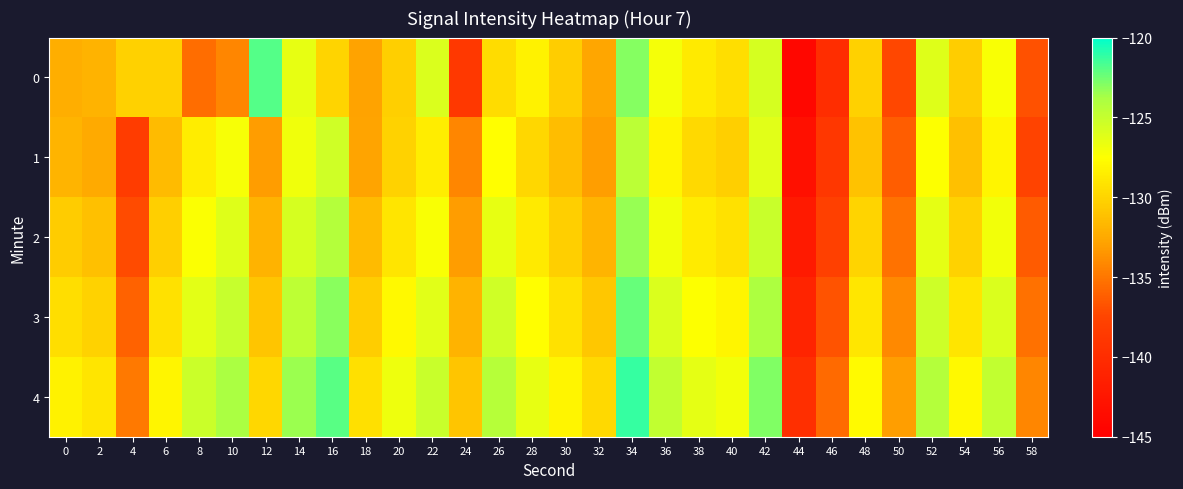

Reading right to left, transcribe all the data shown in this chart.

0: 58=-136.8	56=-127.2	54=-130.4	52=-126.1	50=-137.3	48=-130.2	46=-140.0	44=-144.2	42=-125.7	40=-129.4	38=-128.7	36=-127.0	34=-123.0	32=-132.6	30=-130.4	28=-128.3	26=-129.5	24=-138.7	22=-125.9	20=-130.3	18=-132.9	16=-130.0	14=-126.5	12=-121.9	10=-134.2	8=-135.5	6=-130.2	4=-130.2	2=-132.0	0=-132.3
1: 58=-137.5	56=-128.1	54=-131.2	52=-127.5	50=-136.3	48=-131.1	46=-138.9	44=-143.1	42=-126.2	40=-130.3	38=-129.7	36=-128.1	34=-124.5	32=-133.0	30=-131.4	28=-129.8	26=-127.6	24=-134.2	22=-128.5	20=-130.1	18=-132.7	16=-125.4	14=-126.9	12=-133.2	10=-127.2	8=-128.6	6=-131.5	4=-138.3	2=-132.5	0=-131.9
2: 58=-136.4	56=-127.0	54=-130.1	52=-126.4	50=-135.2	48=-130.0	46=-137.8	44=-142.0	42=-125.1	40=-129.2	38=-128.6	36=-127.0	34=-123.4	32=-131.9	30=-130.3	28=-128.7	26=-126.5	24=-133.1	22=-127.3	20=-129.0	18=-131.5	16=-124.2	14=-125.7	12=-132.0	10=-126.1	8=-127.4	6=-130.3	4=-137.1	2=-131.2	0=-130.5
3: 58=-135.3	56=-125.9	54=-129.0	52=-125.3	50=-134.1	48=-128.9	46=-136.7	44=-140.9	42=-124.0	40=-128.1	38=-127.5	36=-125.9	34=-122.3	32=-130.8	30=-129.2	28=-127.6	26=-125.4	24=-132.0	22=-126.2	20=-127.9	18=-130.4	16=-123.1	14=-124.6	12=-130.9	10=-125.0	8=-126.3	6=-129.2	4=-136.0	2=-130.1	0=-129.4
4: 58=-134.2	56=-124.8	54=-127.9	52=-124.2	50=-133.0	48=-127.8	46=-135.6	44=-139.8	42=-122.9	40=-127.0	38=-126.4	36=-124.8	34=-121.2	32=-129.7	30=-128.1	28=-126.5	26=-124.3	24=-130.9	22=-125.1	20=-126.8	18=-129.3	16=-122.0	14=-123.5	12=-129.8	10=-123.9	8=-125.2	6=-128.1	4=-134.9	2=-129.0	0=-128.3